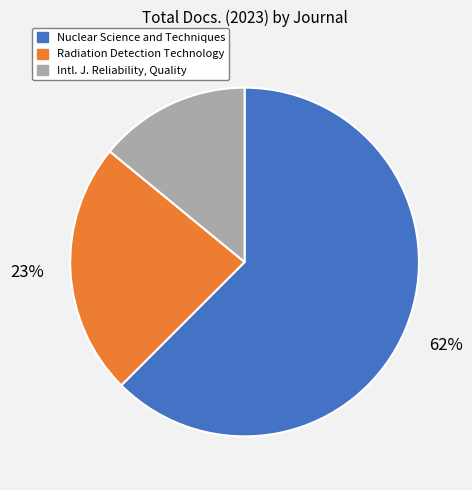

Between Radiation Detection Technology and Intl. J. Reliability, Quality, which is larger?

Radiation Detection Technology